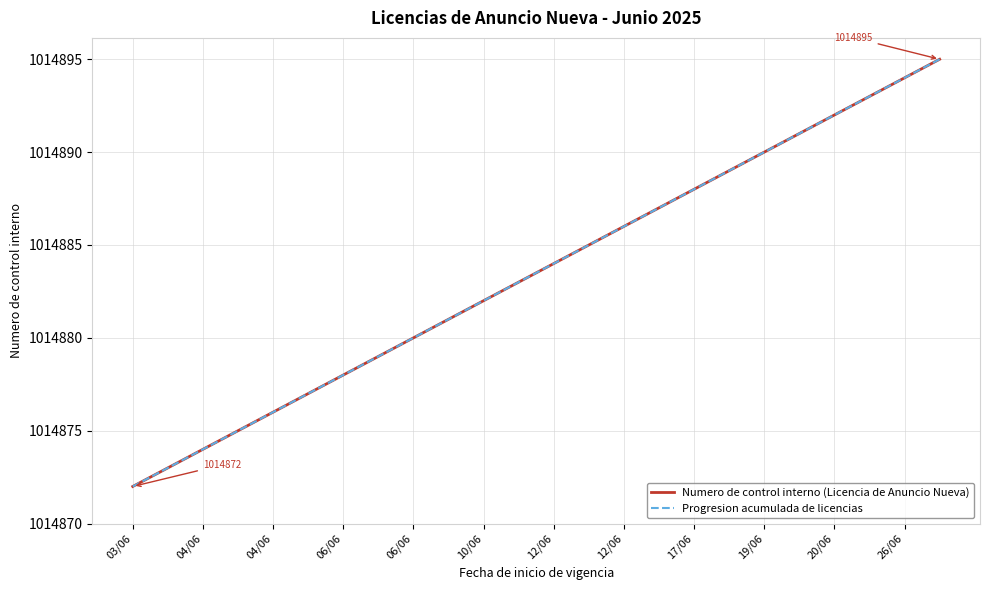

Does the chart display data point markers on the line(s)?

No